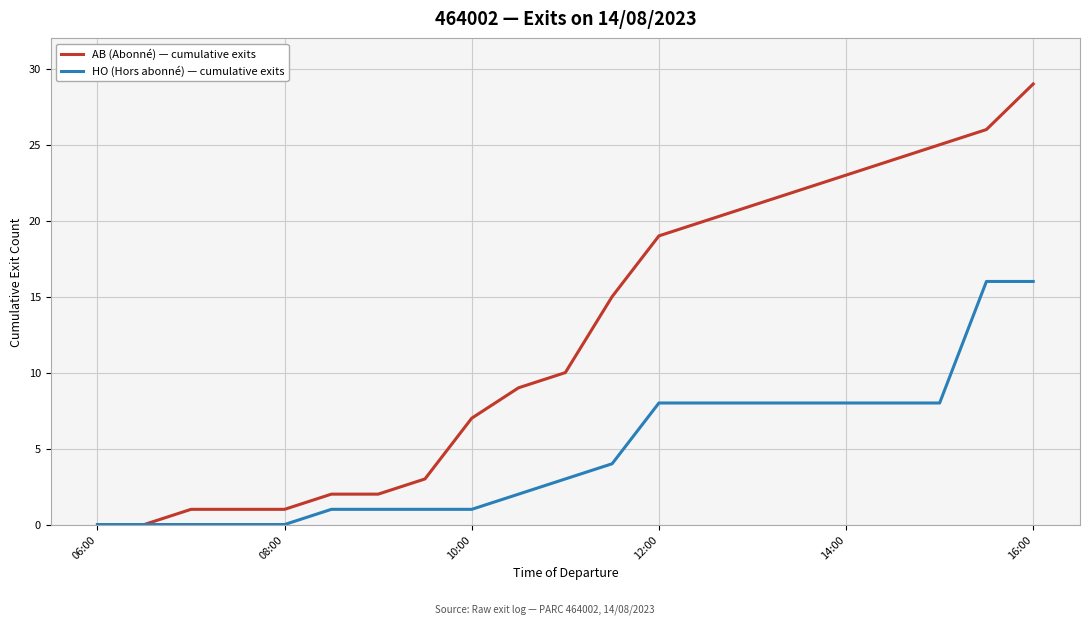

Which series has the largest total across all categories?

AB (Abonné) — cumulative exits